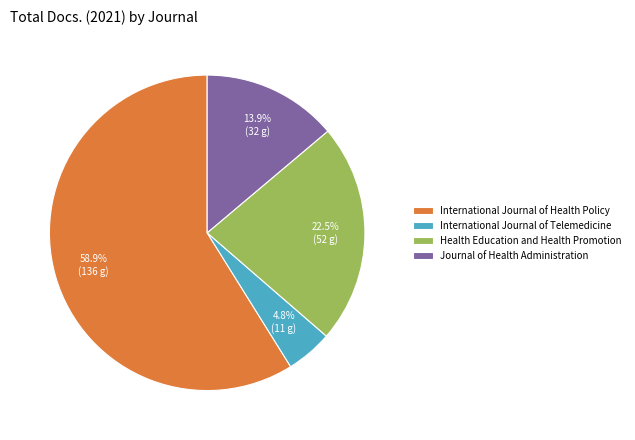

True or false: International Journal of Health Policy accounts for 68% of the total.

False